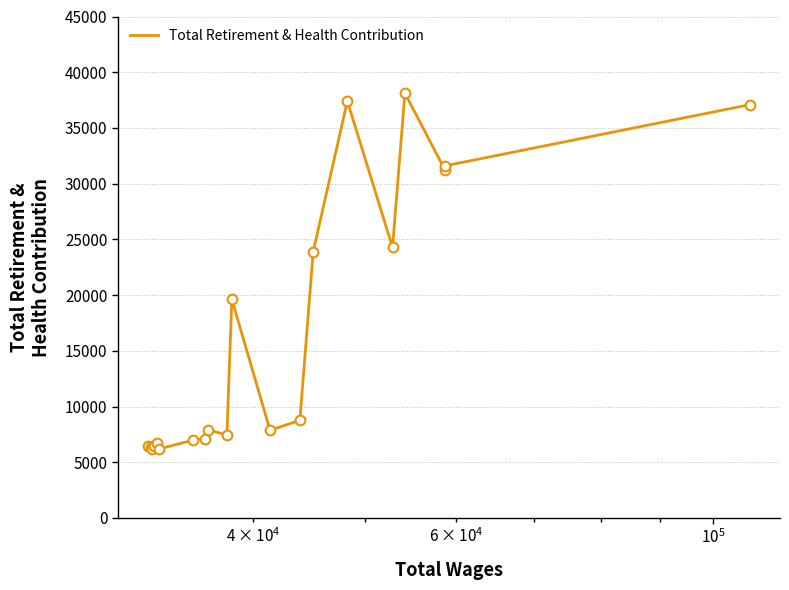

What is the maximum value shown in the chart?

38116